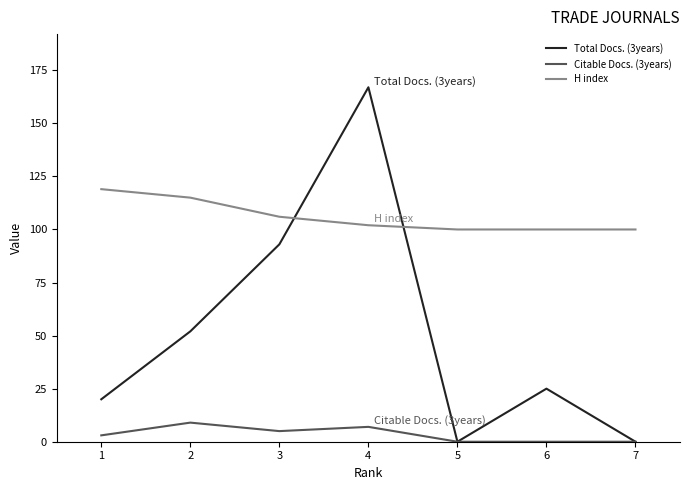

Which category has the lowest value in the Total Docs. (3years) series?

7